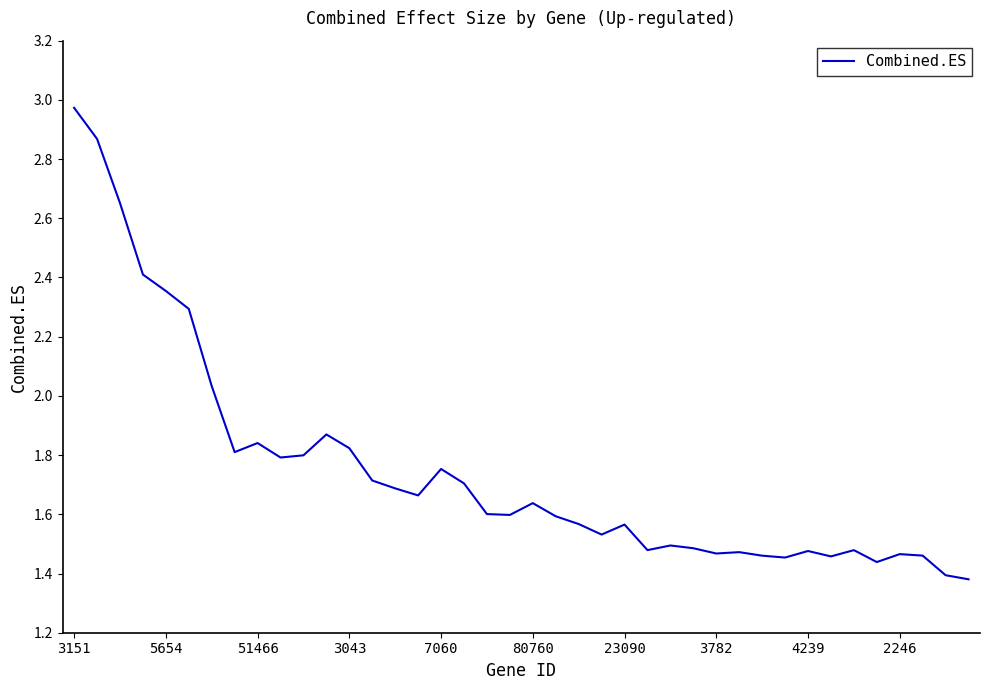

At which category does the chart reach its peak across all series?

3151